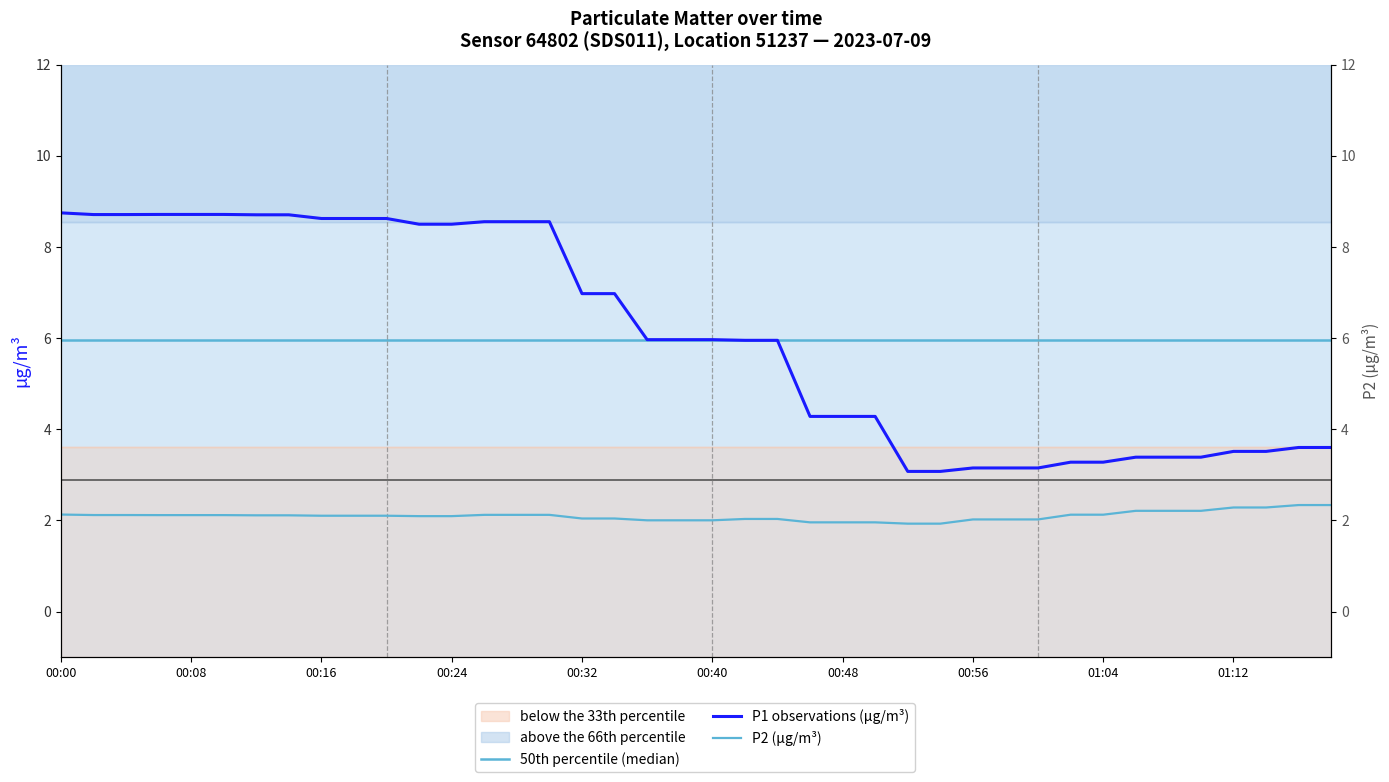

Reading left to right, extract all data points from this chart.

P1: 00:00=8.8	00:02=8.7	00:04=8.7	00:06=8.7	00:08=8.7	00:10=8.7	00:12=8.7	00:14=8.7	00:16=8.6	00:18=8.6	00:20=8.6	00:22=8.5	00:24=8.5	00:26=8.6	00:28=8.6	00:30=8.6	00:32=7.0	00:34=7.0	00:36=6.0	00:38=6.0	00:40=6.0	00:42=6.0	00:44=6.0	00:46=4.3	00:48=4.3	00:50=4.3	00:52=3.1	00:54=3.1	00:56=3.2	00:58=3.2	01:00=3.2	01:02=3.3	01:04=3.3	01:06=3.4	01:08=3.4	01:10=3.4	01:12=3.5	01:14=3.5	01:16=3.6	01:18=3.6
P2: 00:00=2.1	00:02=2.1	00:04=2.1	00:06=2.1	00:08=2.1	00:10=2.1	00:12=2.1	00:14=2.1	00:16=2.1	00:18=2.1	00:20=2.1	00:22=2.1	00:24=2.1	00:26=2.1	00:28=2.1	00:30=2.1	00:32=2.0	00:34=2.0	00:36=2.0	00:38=2.0	00:40=2.0	00:42=2.0	00:44=2.0	00:46=2.0	00:48=2.0	00:50=2.0	00:52=1.9	00:54=1.9	00:56=2.0	00:58=2.0	01:00=2.0	01:02=2.1	01:04=2.1	01:06=2.2	01:08=2.2	01:10=2.2	01:12=2.3	01:14=2.3	01:16=2.3	01:18=2.3